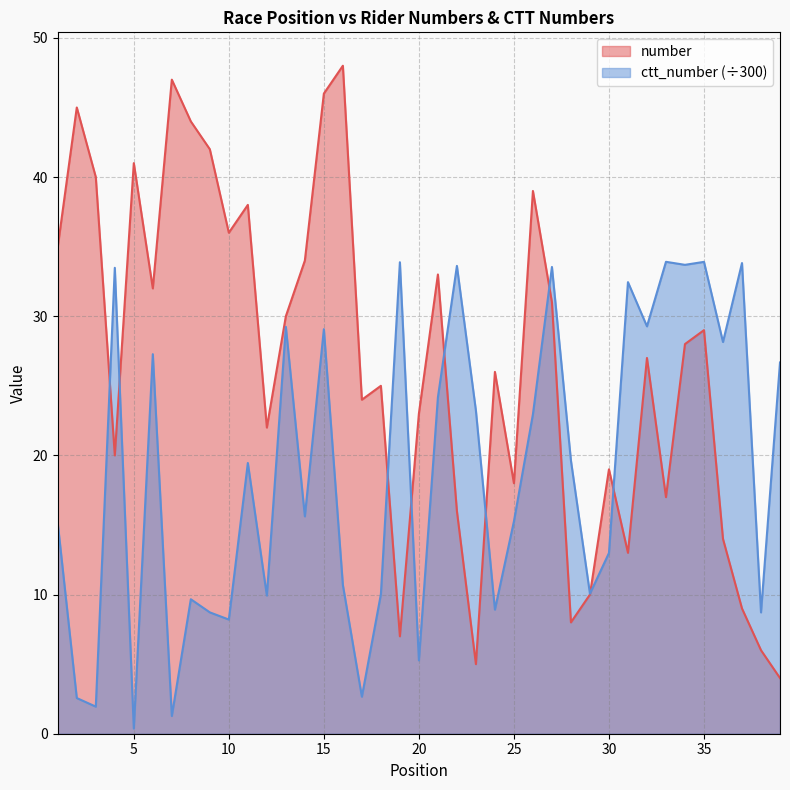

Reading right to left, extract all data points from this chart.

number: 4.0	6.0	9.0	14.0	29.0	28.0	17.0	27.0	13.0	19.0	10.0	8.0	31.0	39.0	18.0	26.0	5.0	16.0	33.0	23.0	7.0	25.0	24.0	48.0	46.0	34.0	30.0	22.0	38.0	36.0	42.0	44.0	47.0	32.0	41.0	20.0	40.0	45.0	35.0
ctt_number: 26.7	8.7	33.8	28.1	33.9	33.7	33.9	29.3	32.5	13.0	10.1	19.6	33.5	23.0	15.3	8.9	23.2	33.6	24.2	5.3	33.9	10.0	2.7	10.7	29.1	15.6	29.2	9.9	19.5	8.2	8.7	9.7	1.3	27.3	0.4	33.5	1.9	2.6	15.1